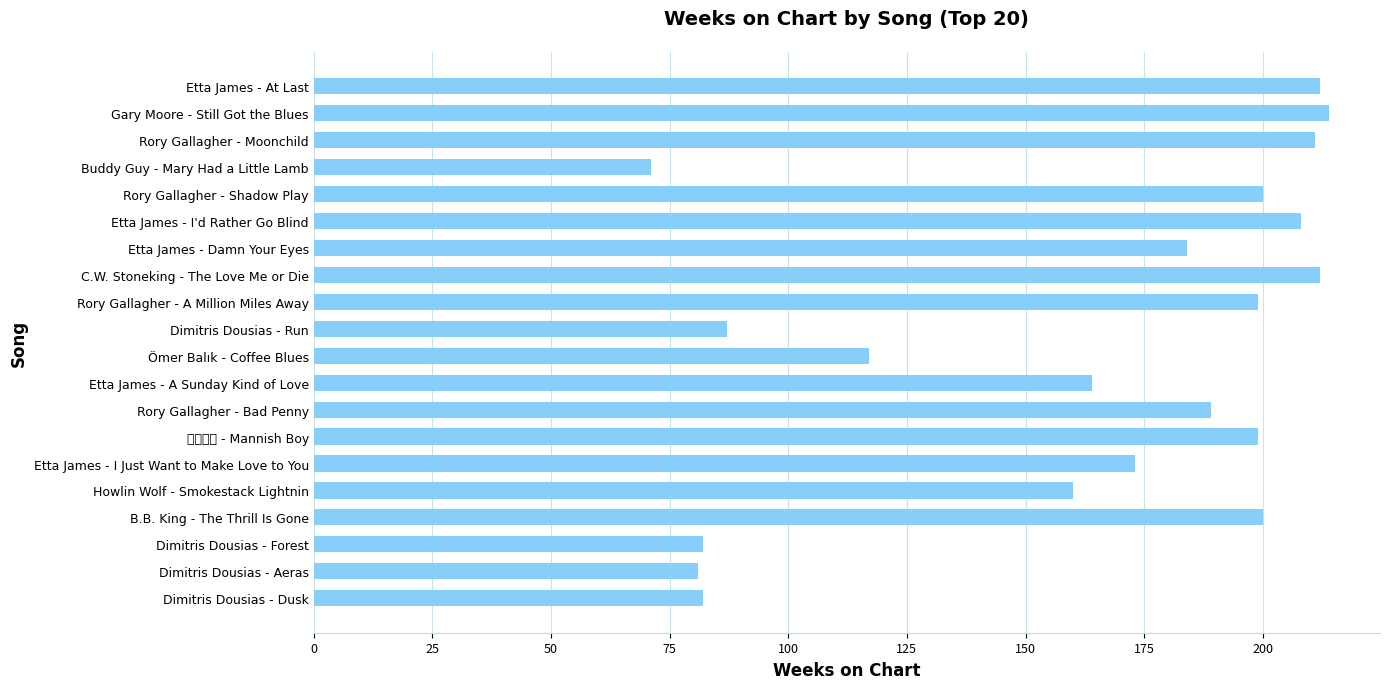

Is it true that the value at B.B. King - The Thrill Is Gone is 304?

False